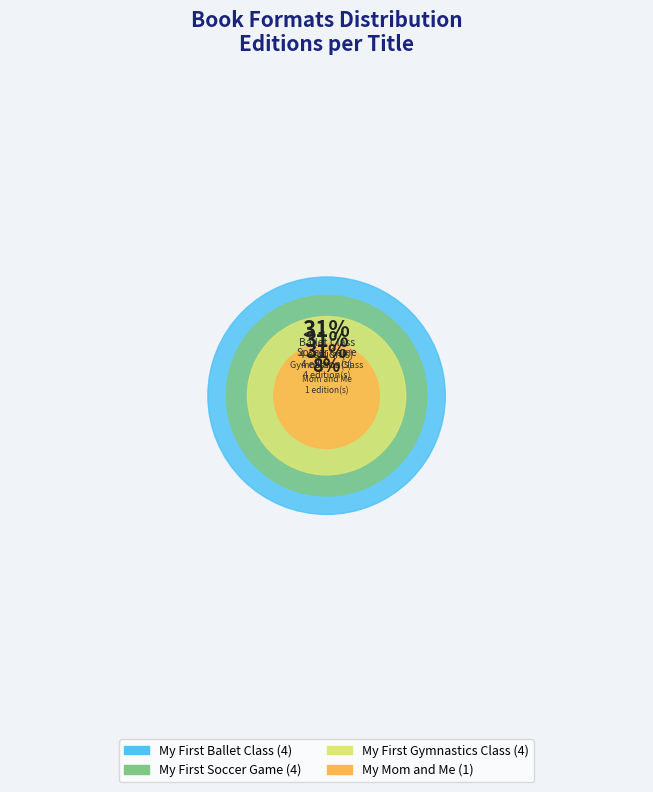

How many segments does this pie chart have?

4